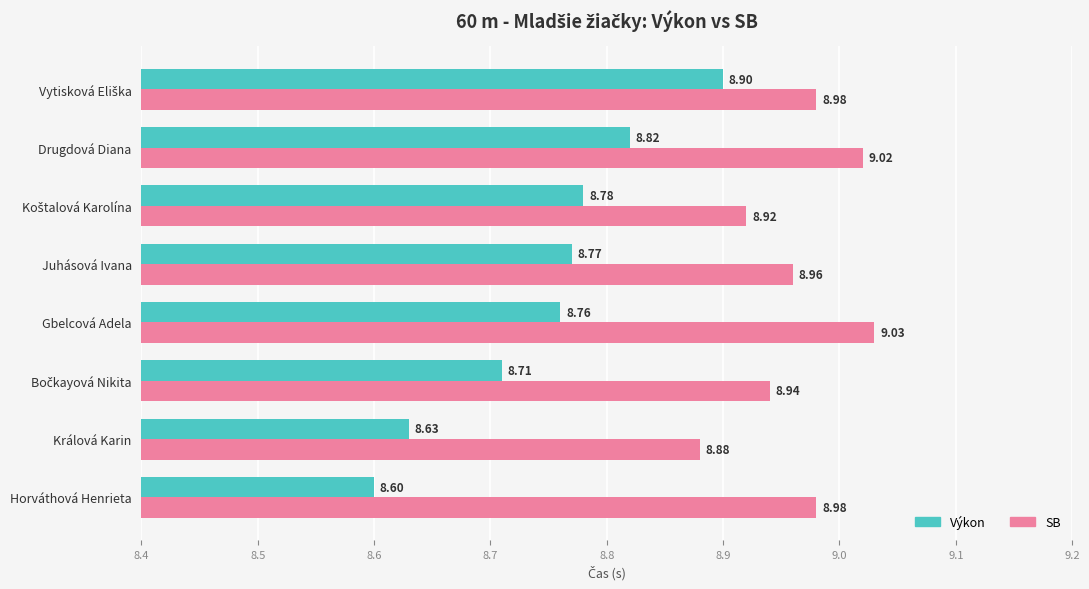

Is the value of SB at Drugdová Diana greater than the value of Výkon at Gbelcová Adela?

Yes